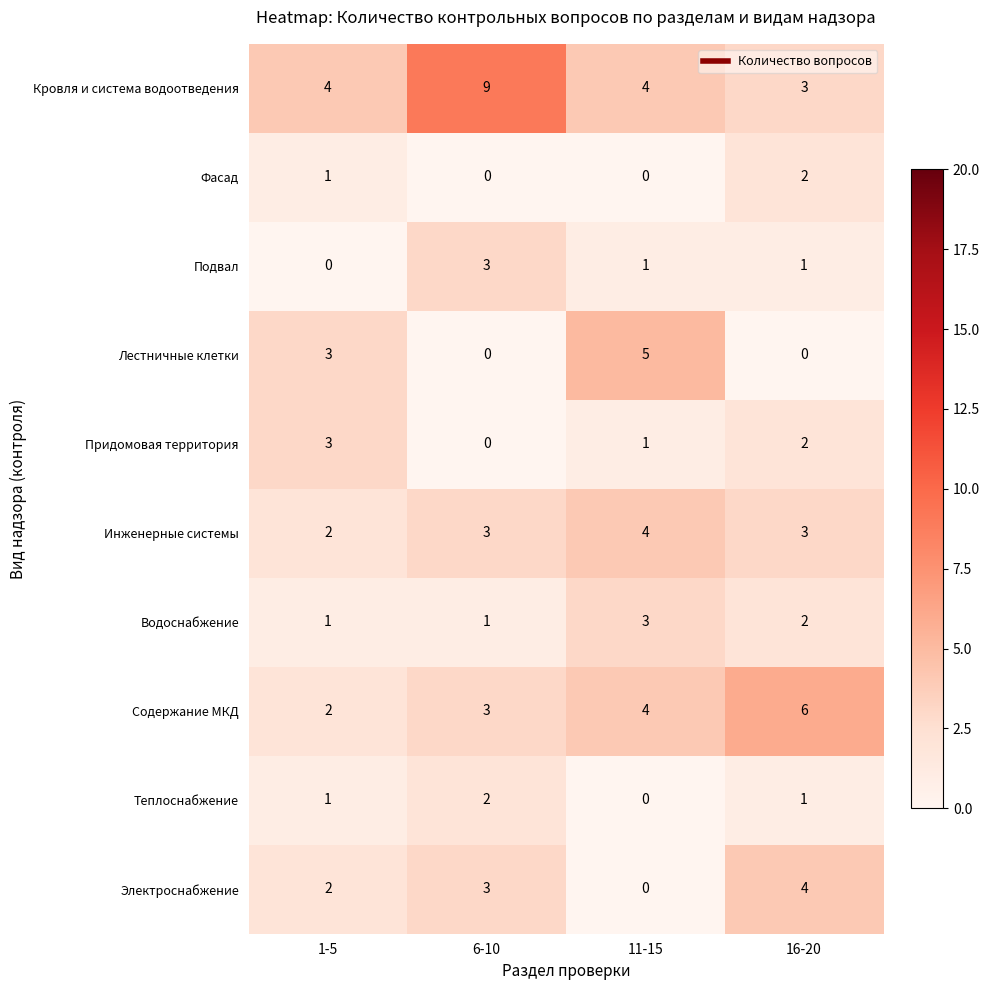

At which label does Придомовая территория reach its peak?

1-5